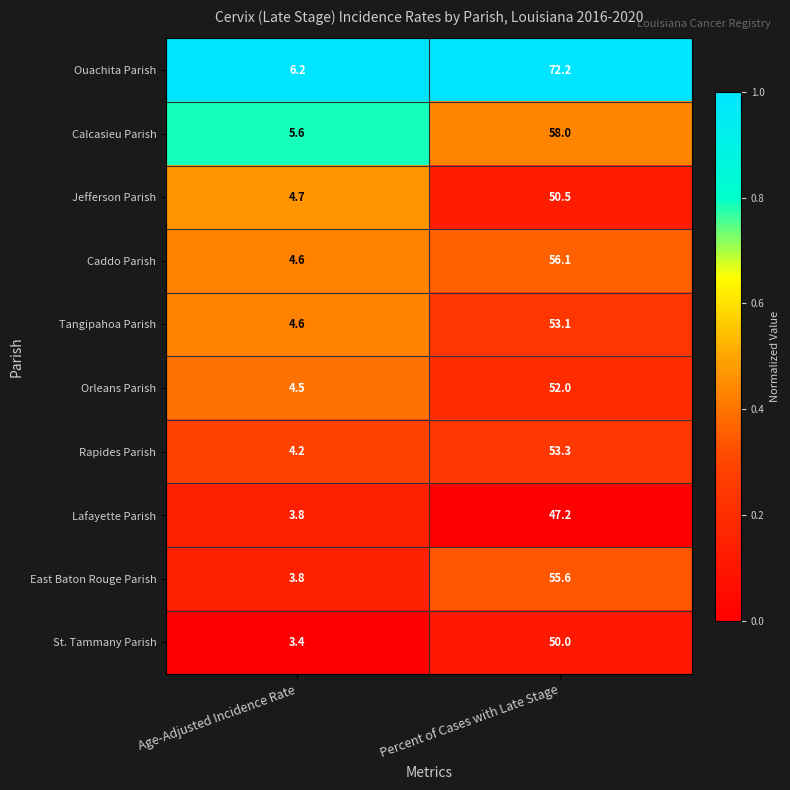

What is the sum of the East Baton Rouge Parish values at Percent of Cases with Late Stage and Age-Adjusted Incidence Rate?

59.4